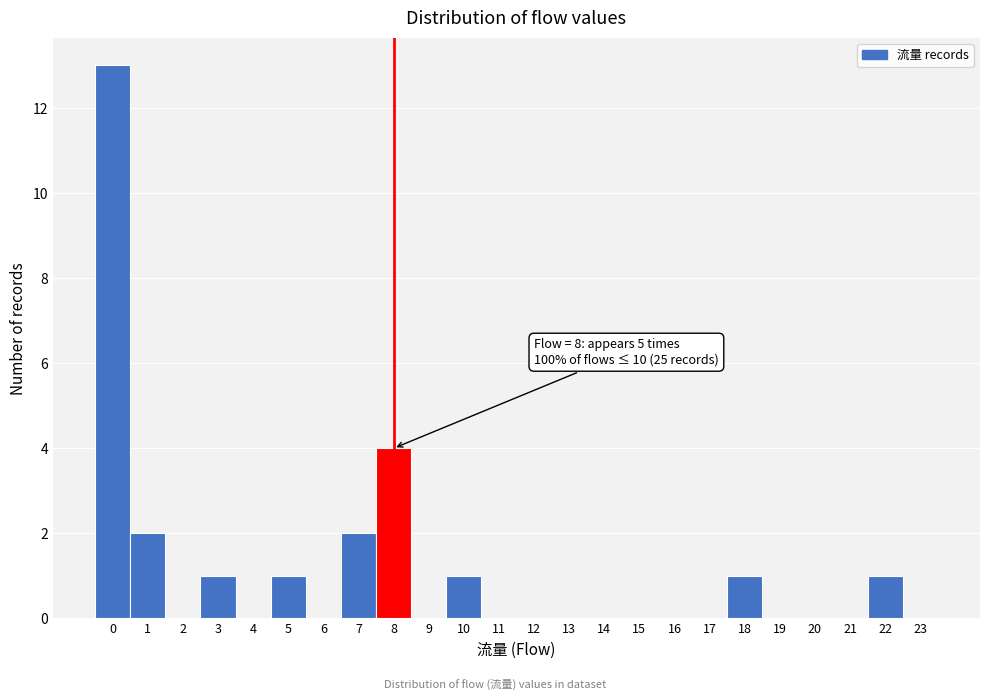

Over which range of the x-axis is the bar tallest?

-0.5 to 0.5